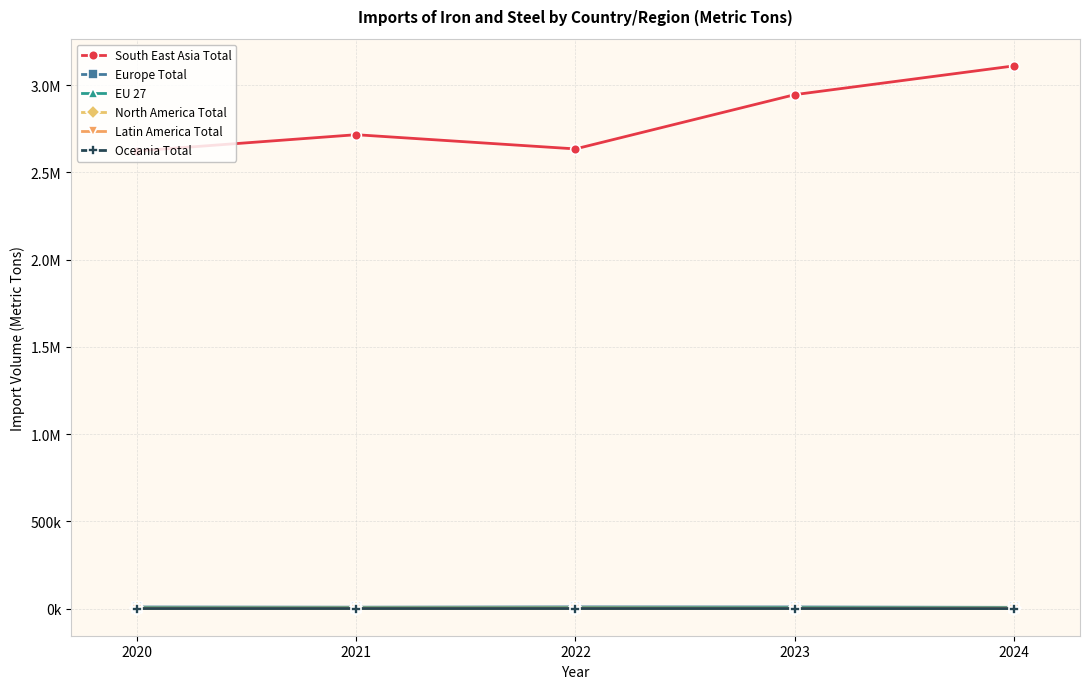

Which series has the largest range (max minus min)?

South East Asia Total